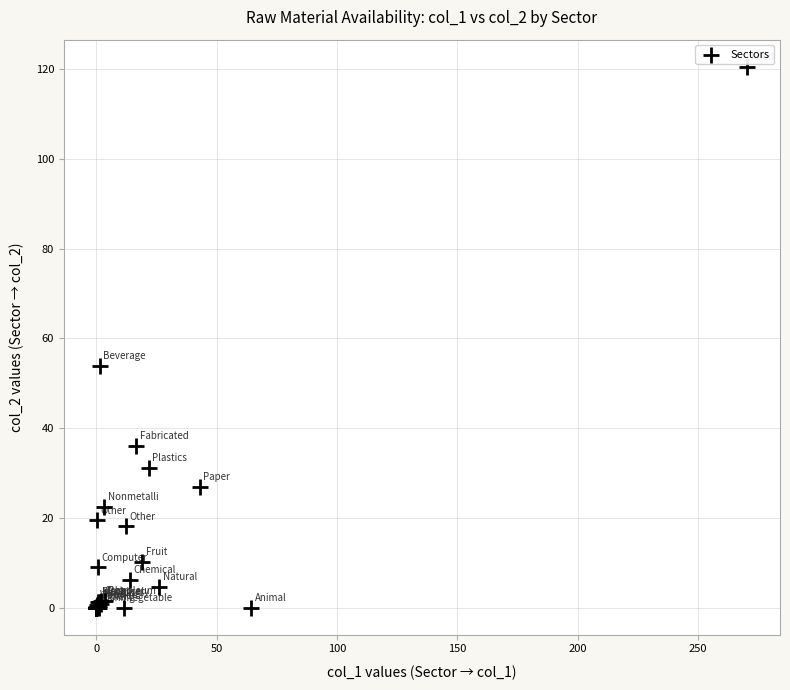

What Y value in the scatter plot is closest to 60?

54.0